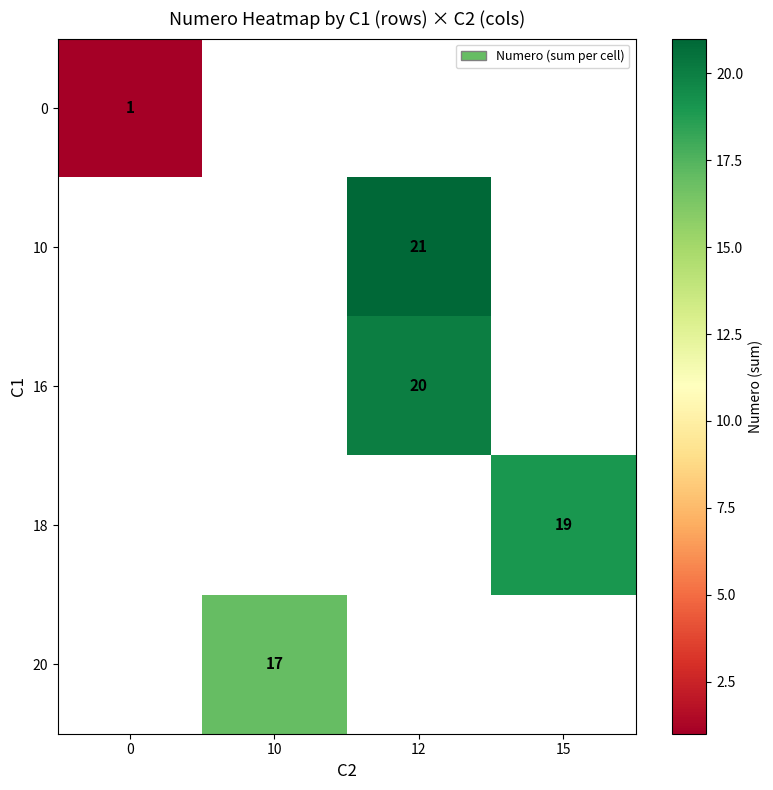

Is it true that 16 equals 36 at 12?

False